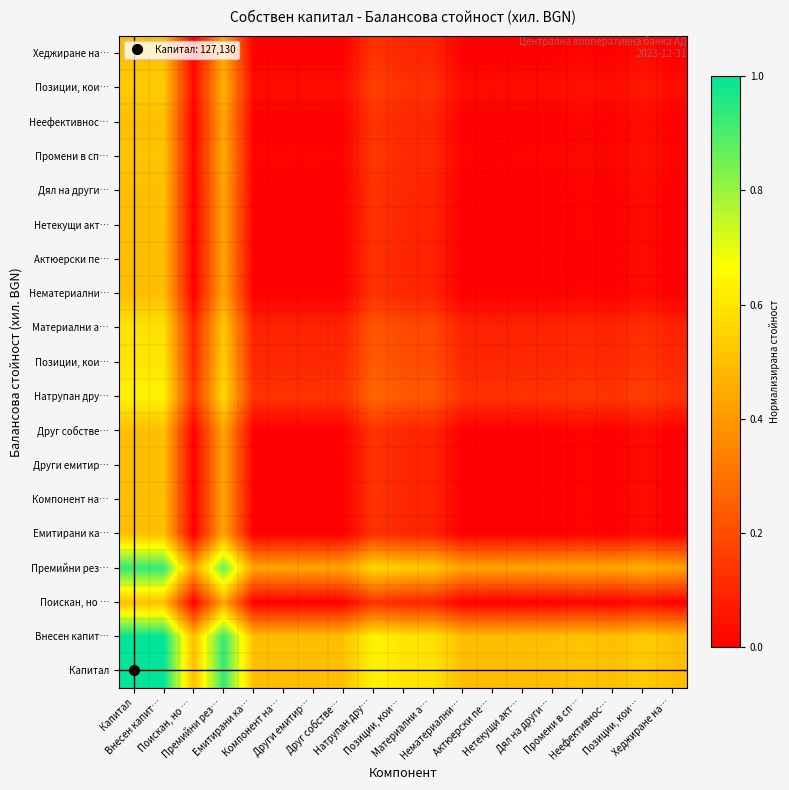

Which label corresponds to the smallest value in the chart?

Поискан, но …